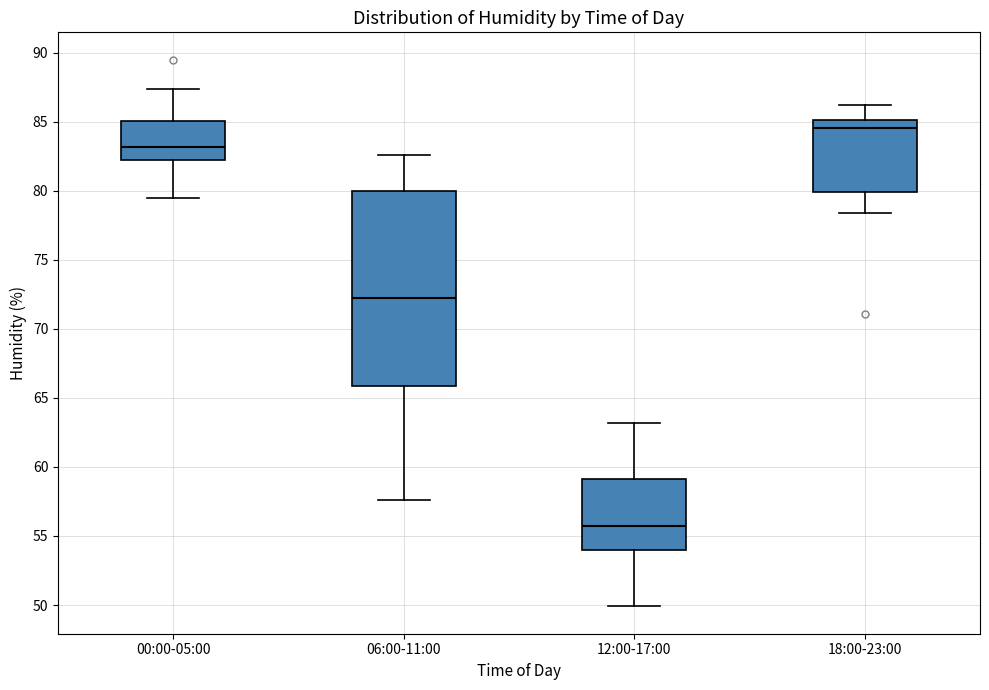

Where is the upper edge of the box for 00:00-05:00 on the y-axis? The values are not printed on the chart, so give them approximately, as read against the axis.

85.0